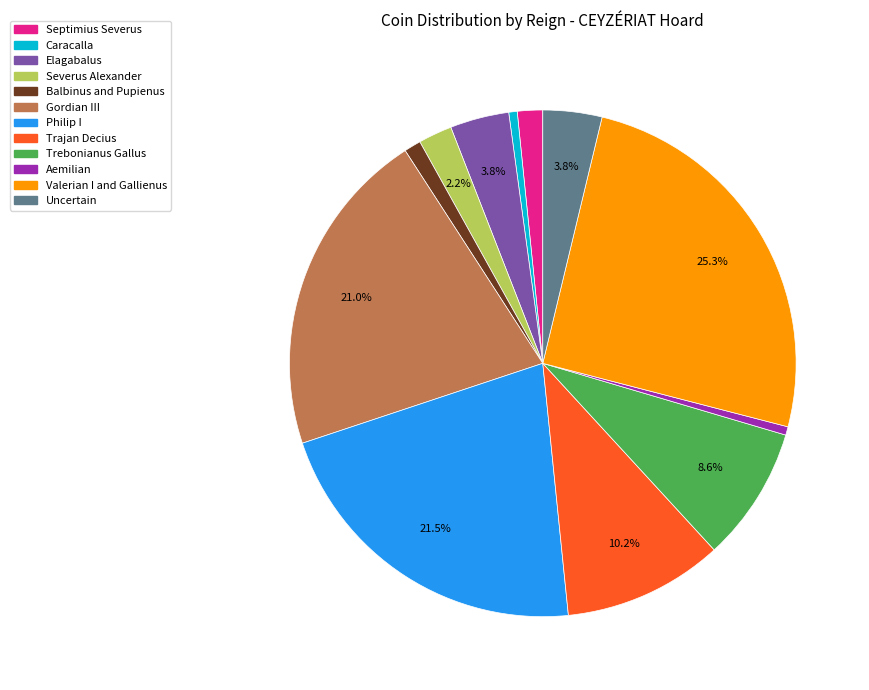

To the nearest percent, what is the difference between the largest and smallest slice percentages?

25%